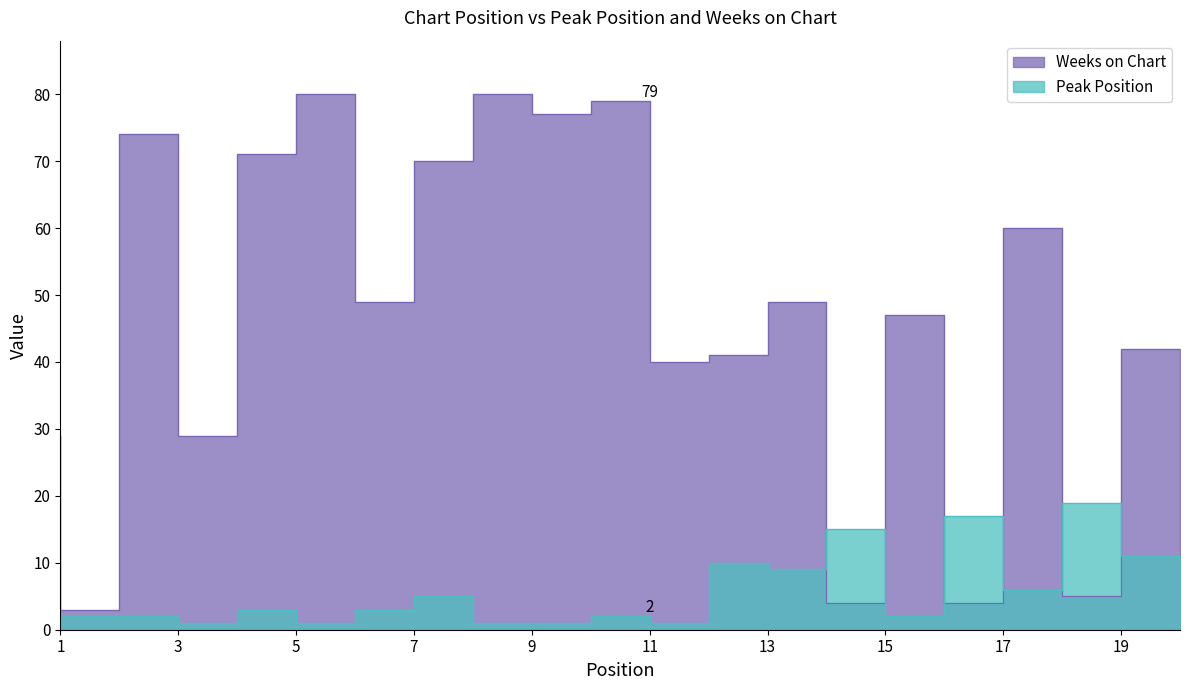

What is the value of the Weeks on Chart point at the 12th from the left?

40